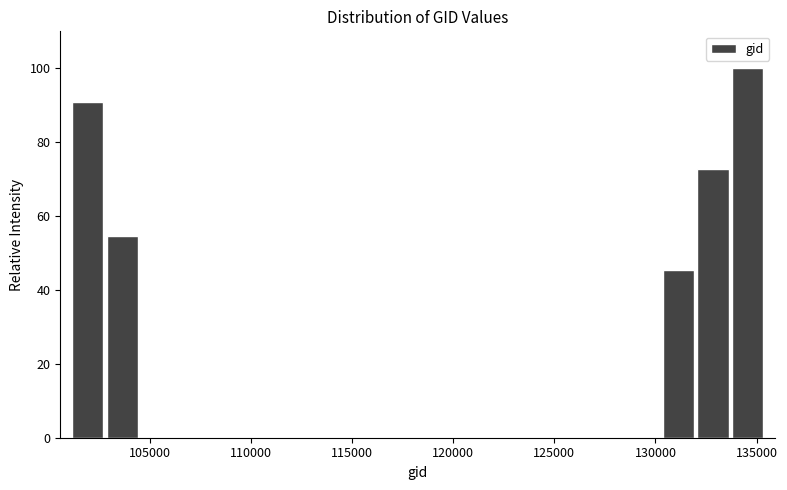

Around what value on the x-axis is the tallest bar? Give the approximate position of its centre, as read against the axis.

134500